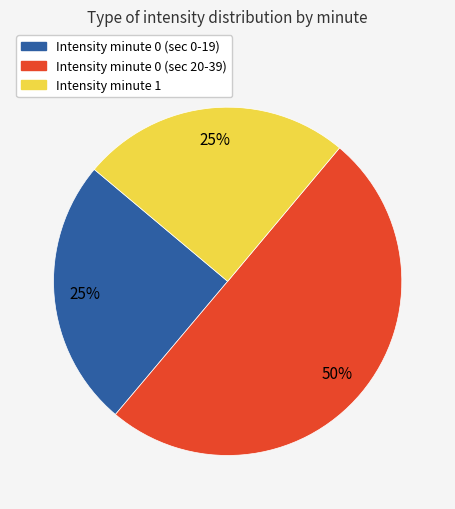

What is the largest slice in the pie chart?

Intensity minute 0 (sec 20-39)